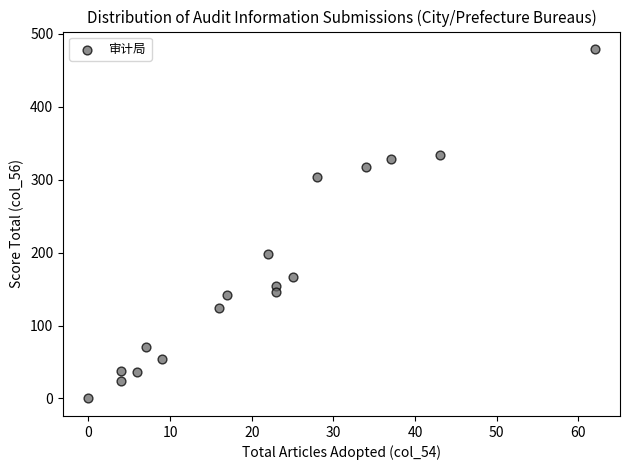

What is the range of X values (max minus min)?

62